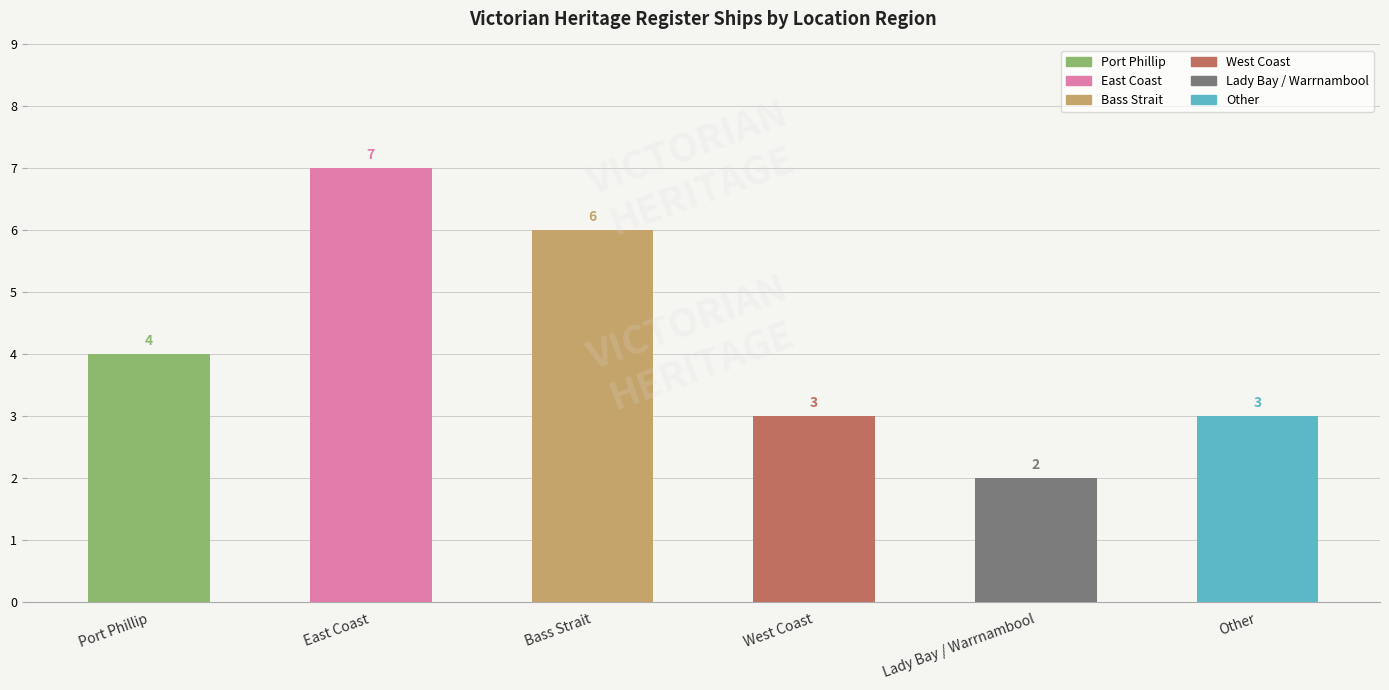

Where is the data nearest to the value 4?

Port Phillip